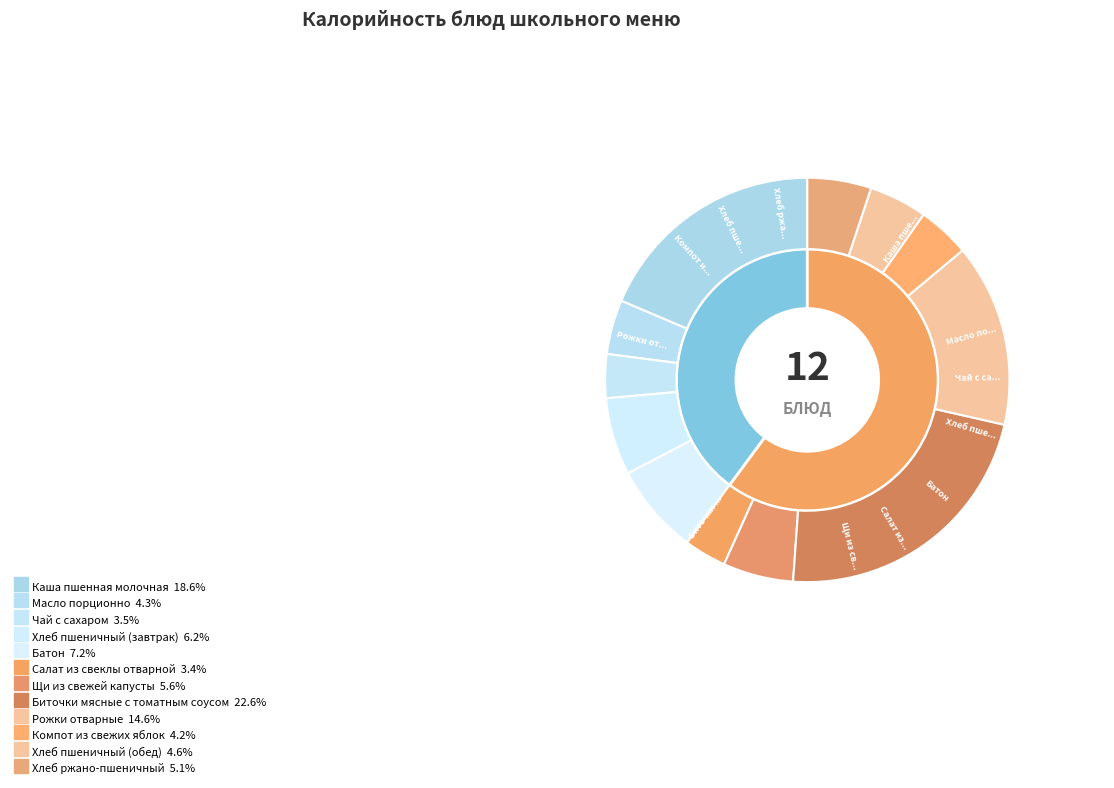

Is it true that Щи из свежей капусты is 6% of the pie?

True